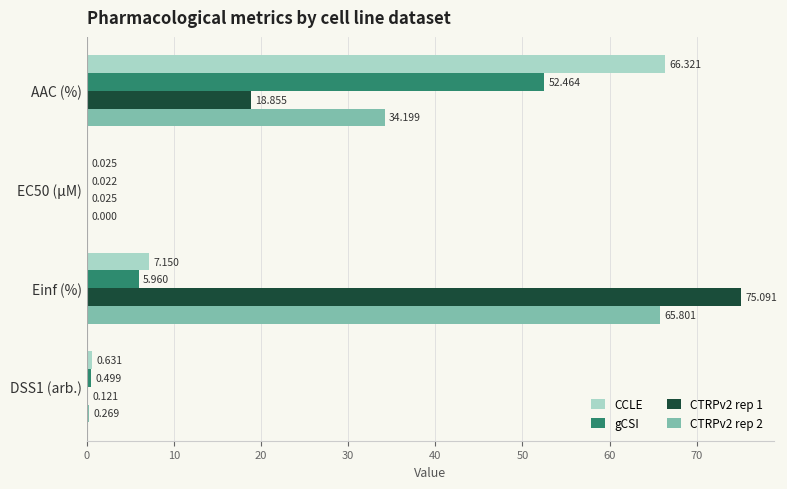

At which label is CTRPv2 rep 1 closest to 37?

AAC (%)